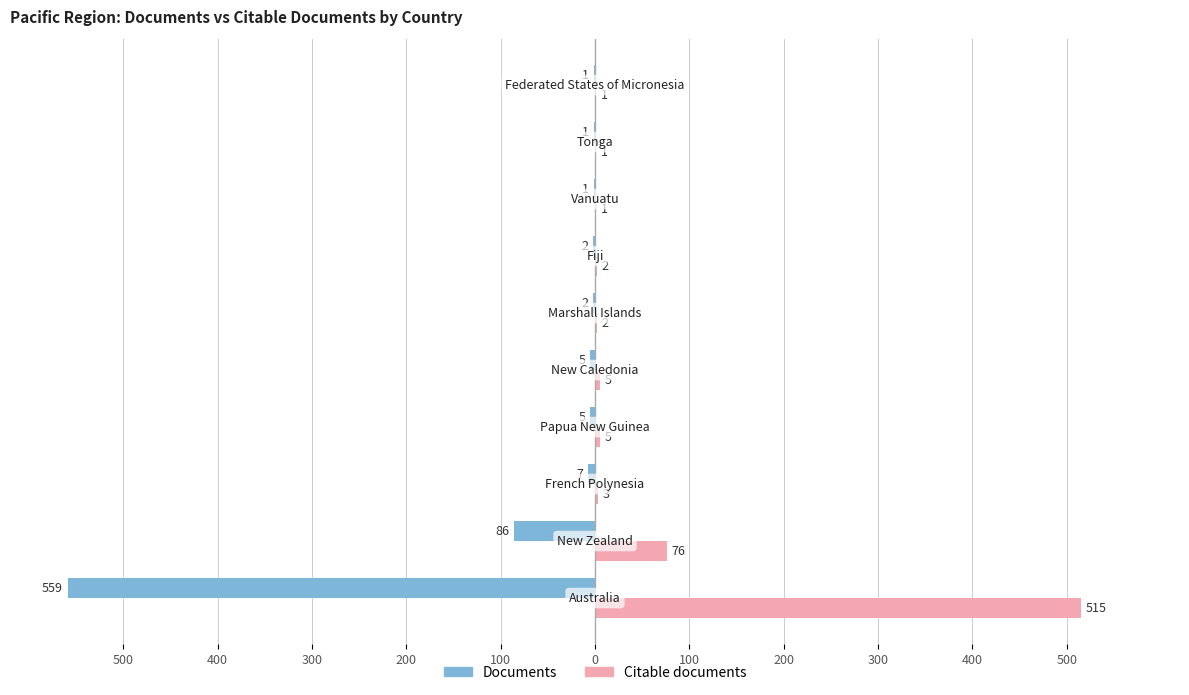

What is the maximum value for Citable documents?

515